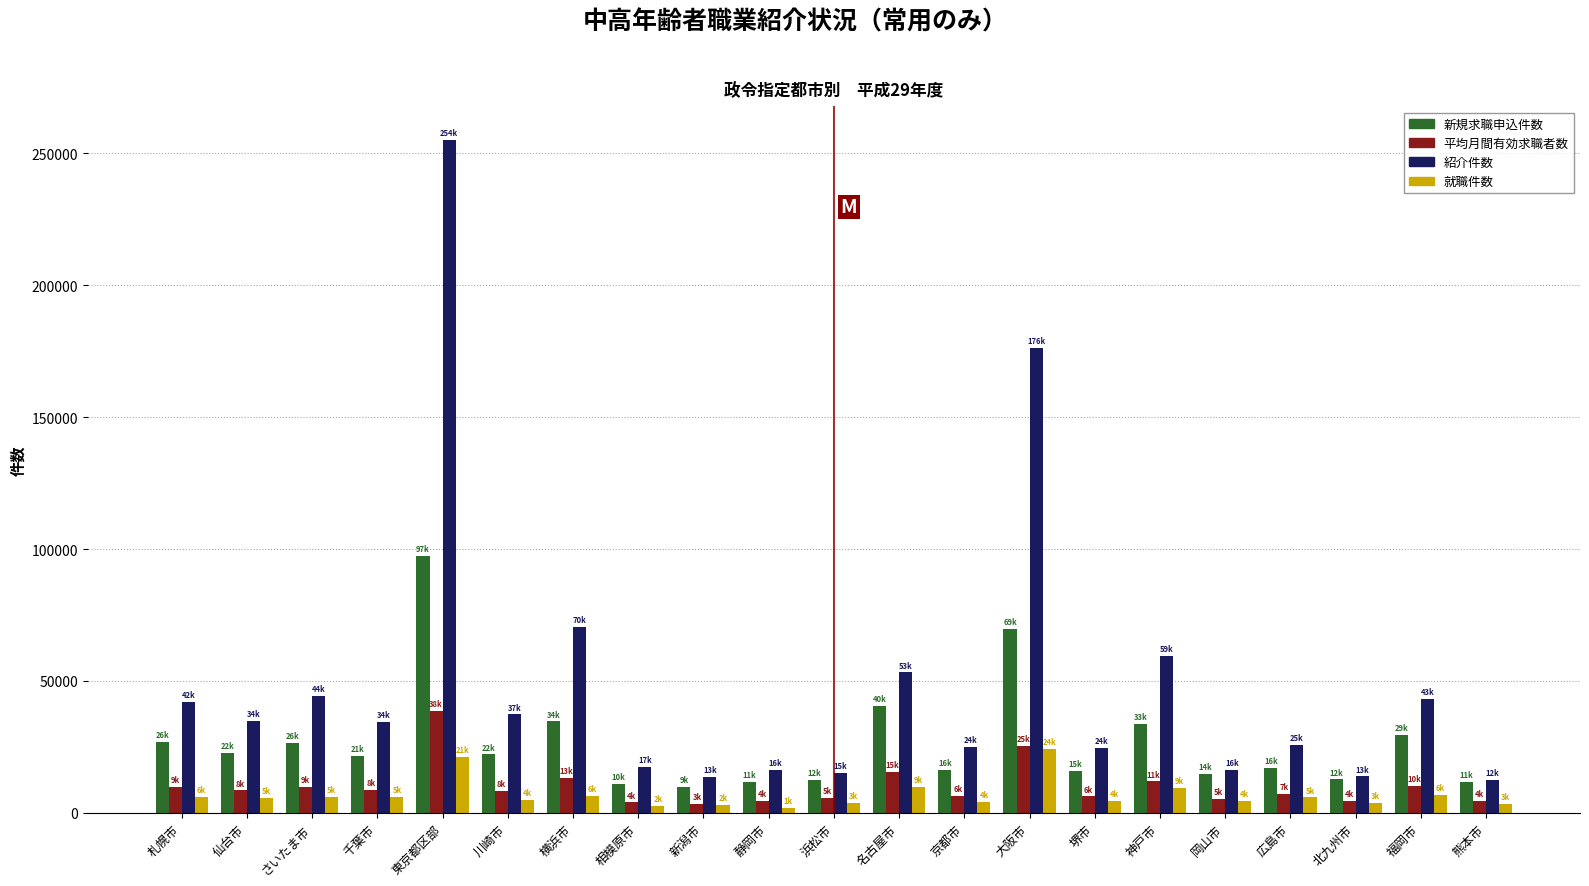

What is the average value of the 就職件数 series?

6877